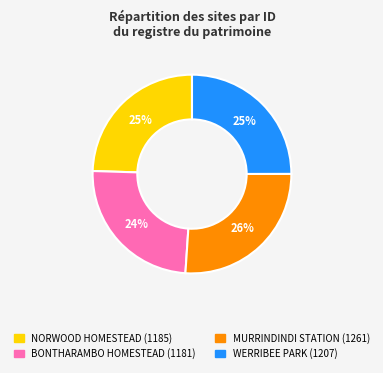

What percentage is the NORWOOD HOMESTEAD slice, to the nearest percent?

25%